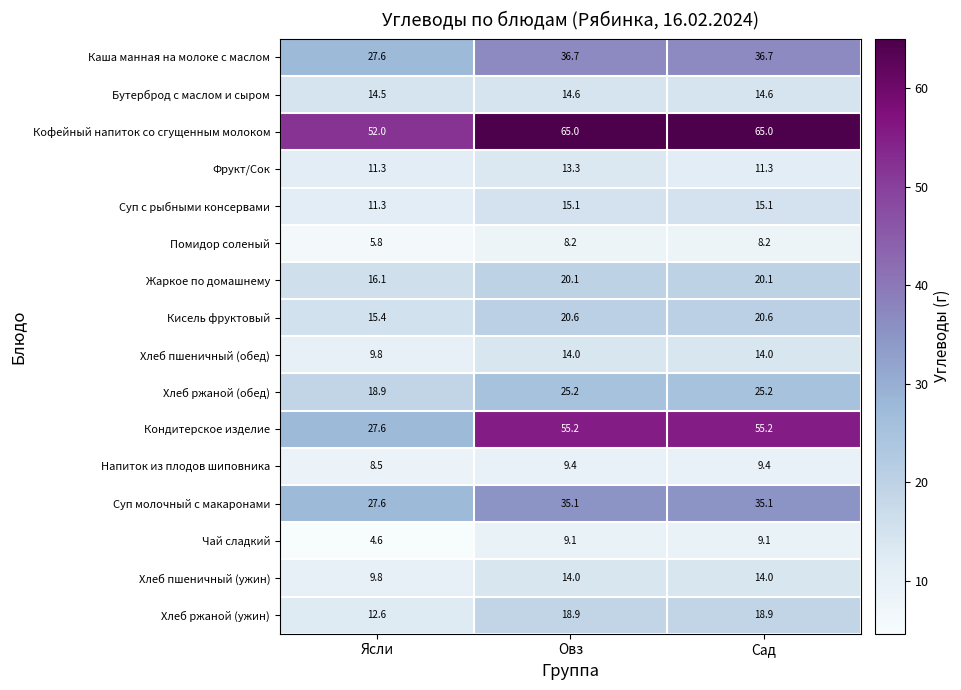

What is the difference between the Хлеб пшеничный (ужин) values at Ясли and Овз?

4.2